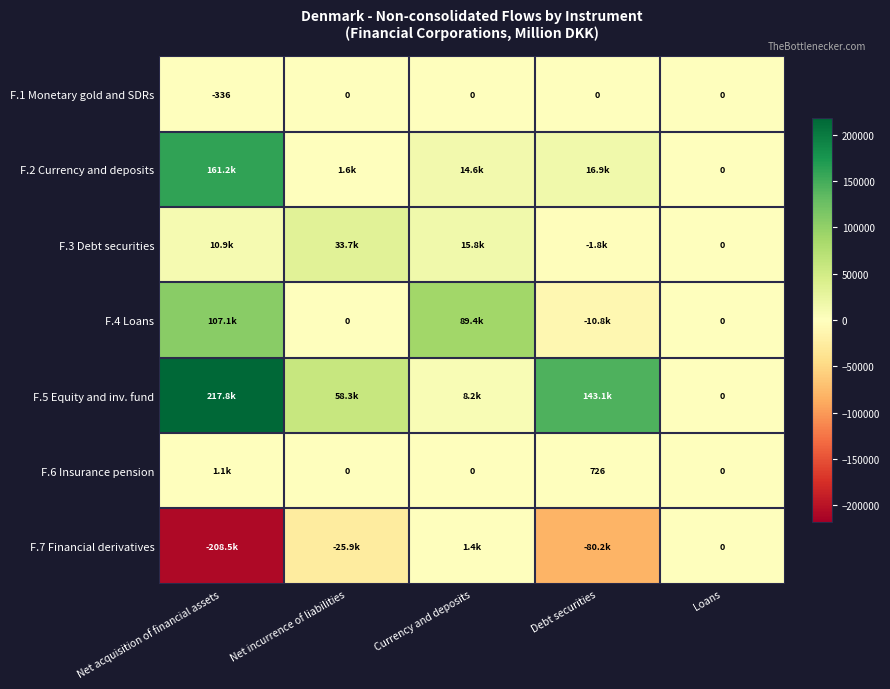

At which label is F.1 Monetary gold and SDRs closest to -168?

Net acquisition of financial assets